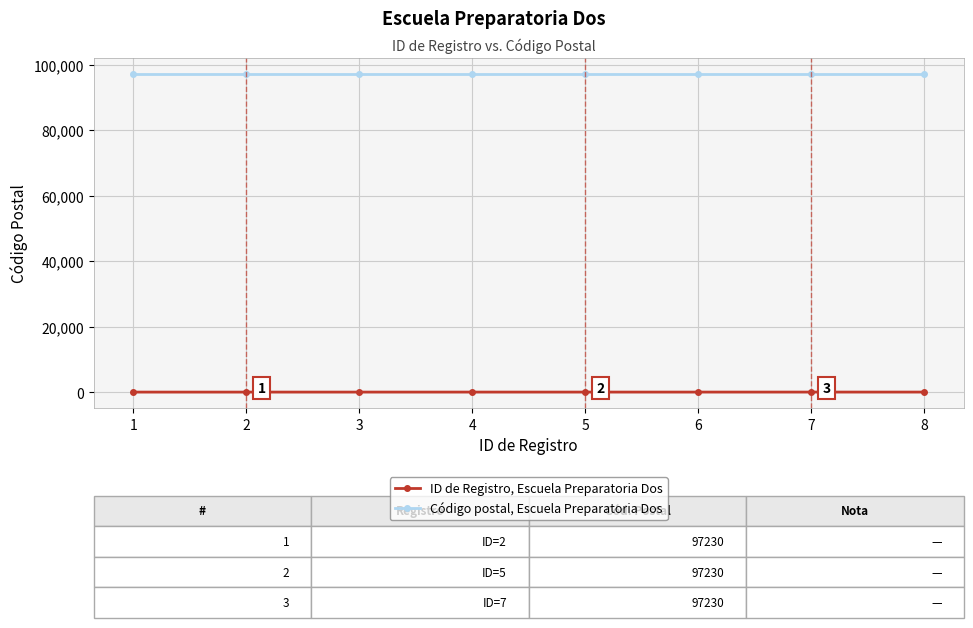

The value of Código postal, Escuela Preparatoria Dos at 2 is 97230. True or false?

True